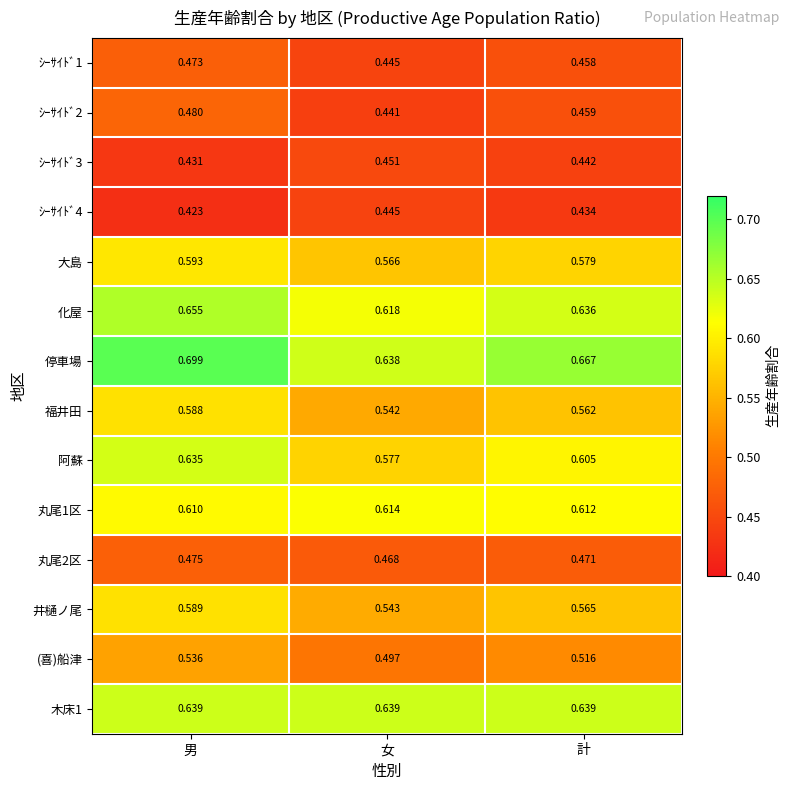

What is the total value across all series at 女?

7.5